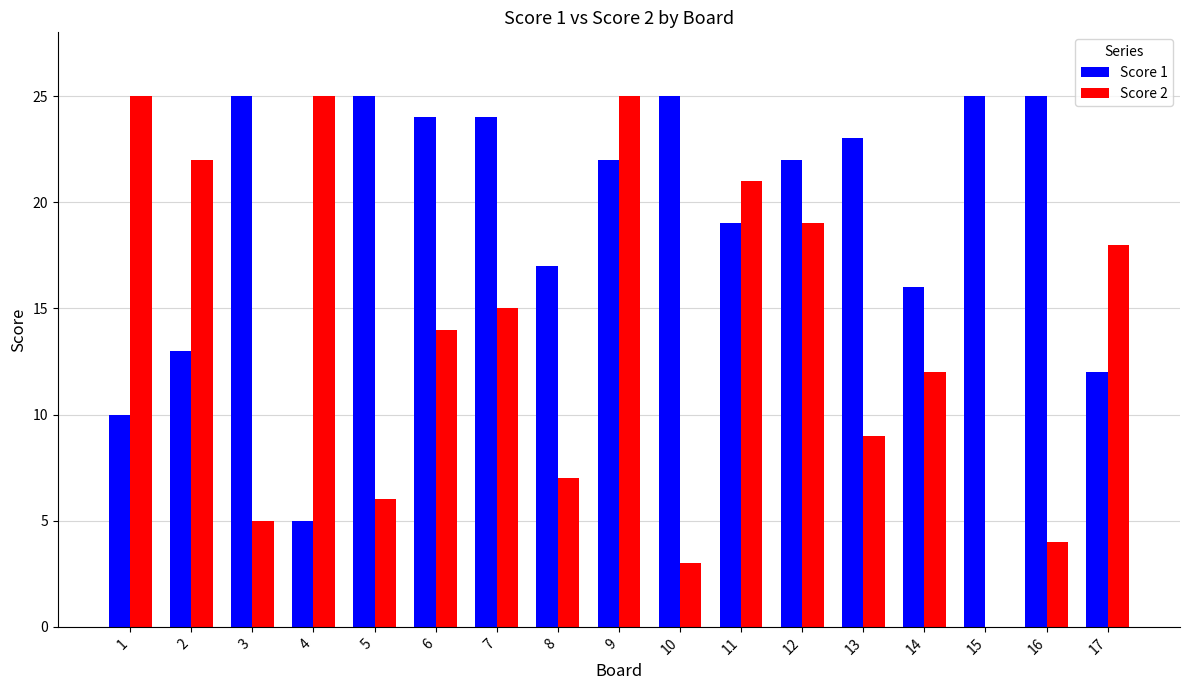

The Score 2 series shows 11 at 15. True or false?

False